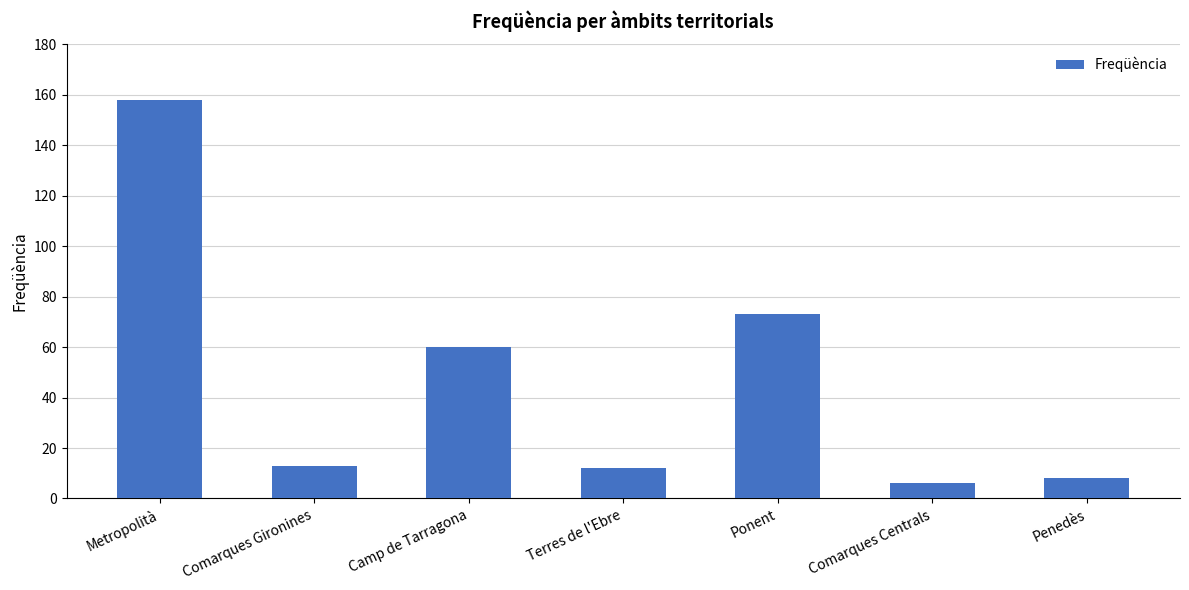

Is it true that the value at Metropolità is 158?

True